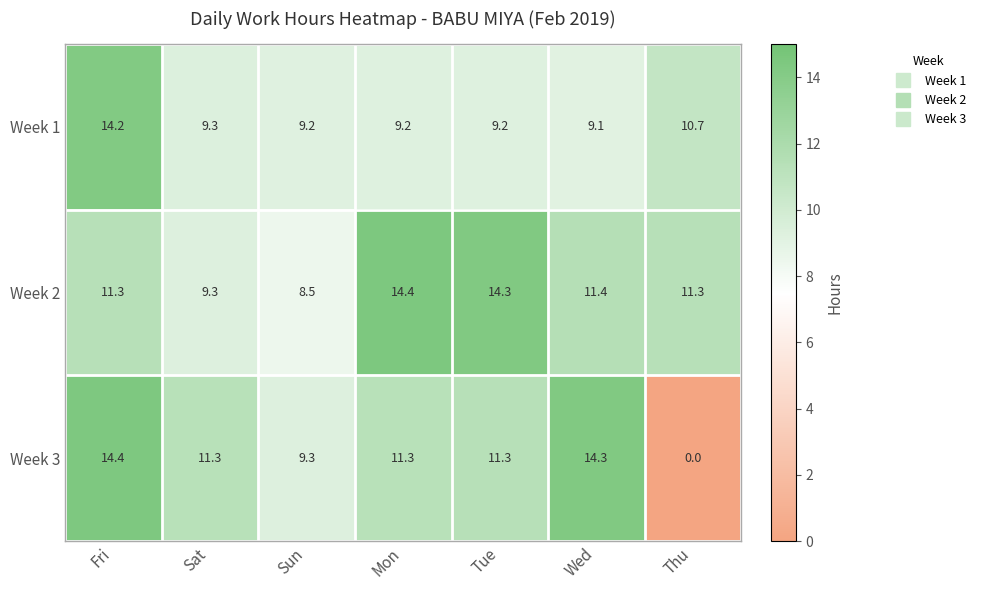

Reading left to right, transcribe all the data shown in this chart.

Week 1: Fri=14.2	Sat=9.3	Sun=9.2	Mon=9.2	Tue=9.2	Wed=9.1	Thu=10.7
Week 2: Fri=11.3	Sat=9.3	Sun=8.5	Mon=14.4	Tue=14.3	Wed=11.4	Thu=11.3
Week 3: Fri=14.4	Sat=11.3	Sun=9.3	Mon=11.3	Tue=11.3	Wed=14.3	Thu=0.0